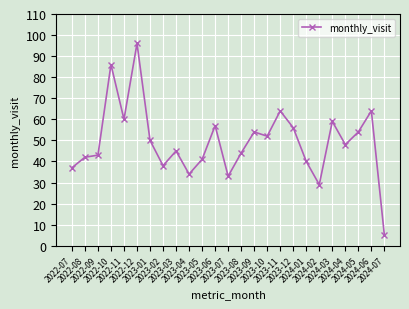

What is the value of the 1st point from the left?

37